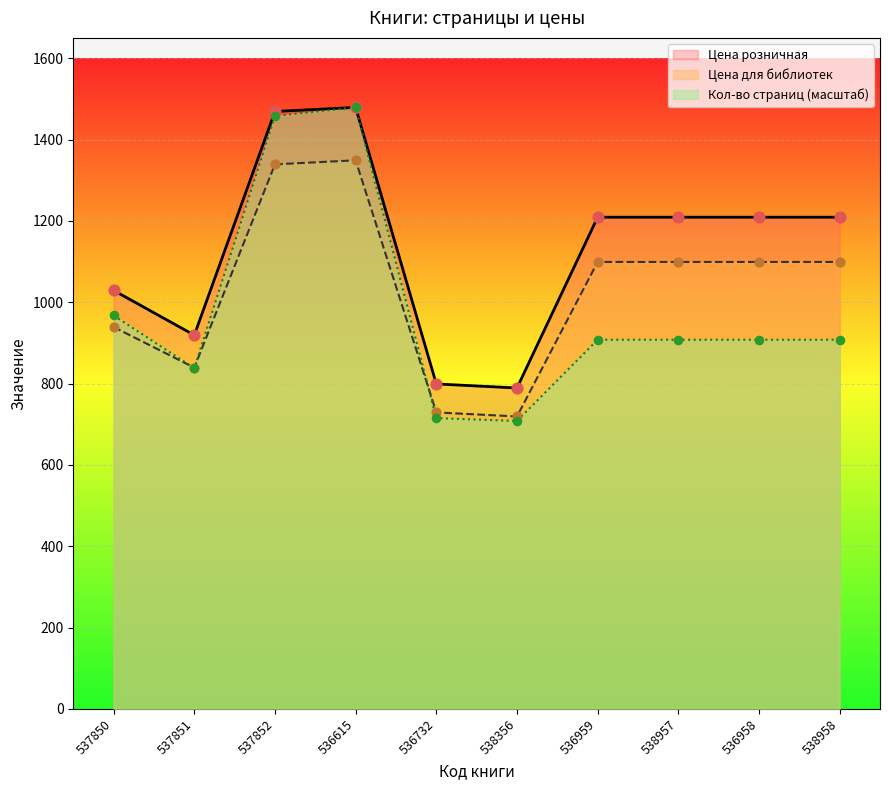

Which series has the largest Y range (max minus min)?

Кол-во страниц